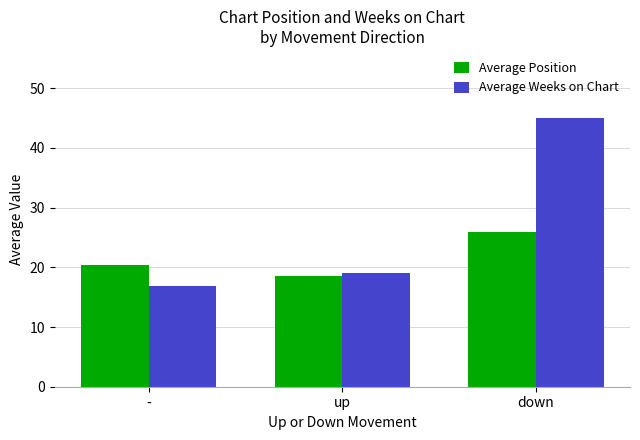

How many distinct data groups are displayed?

2